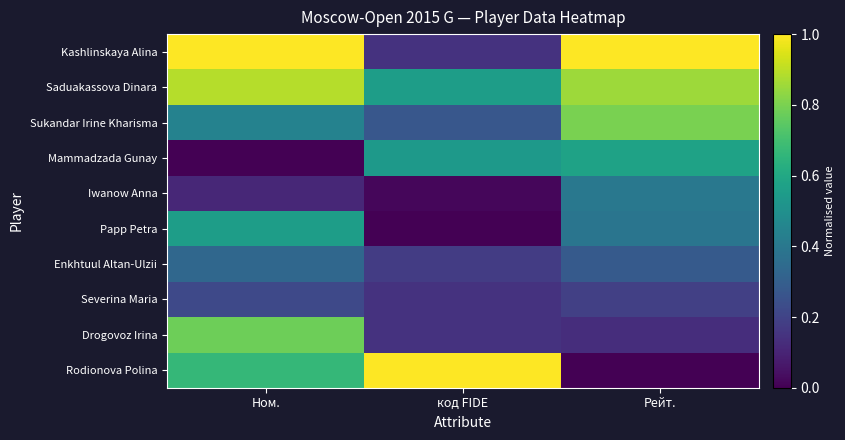

How many categories are shown in the chart?

3